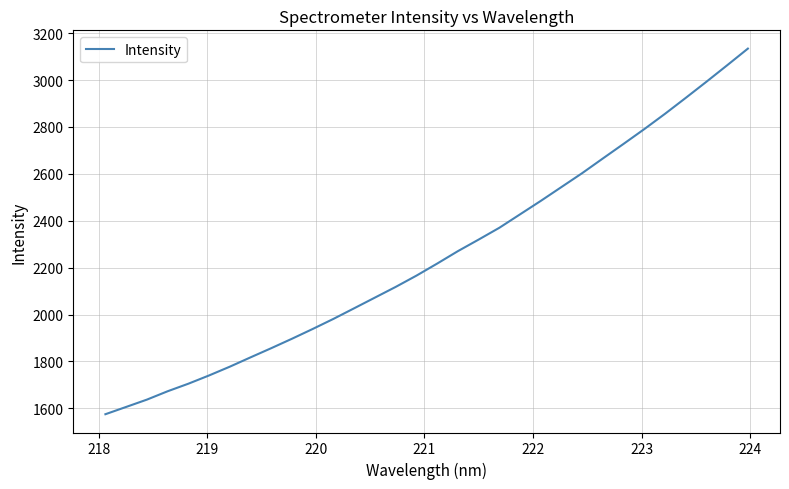

What is the greatest value displayed?

3133.8